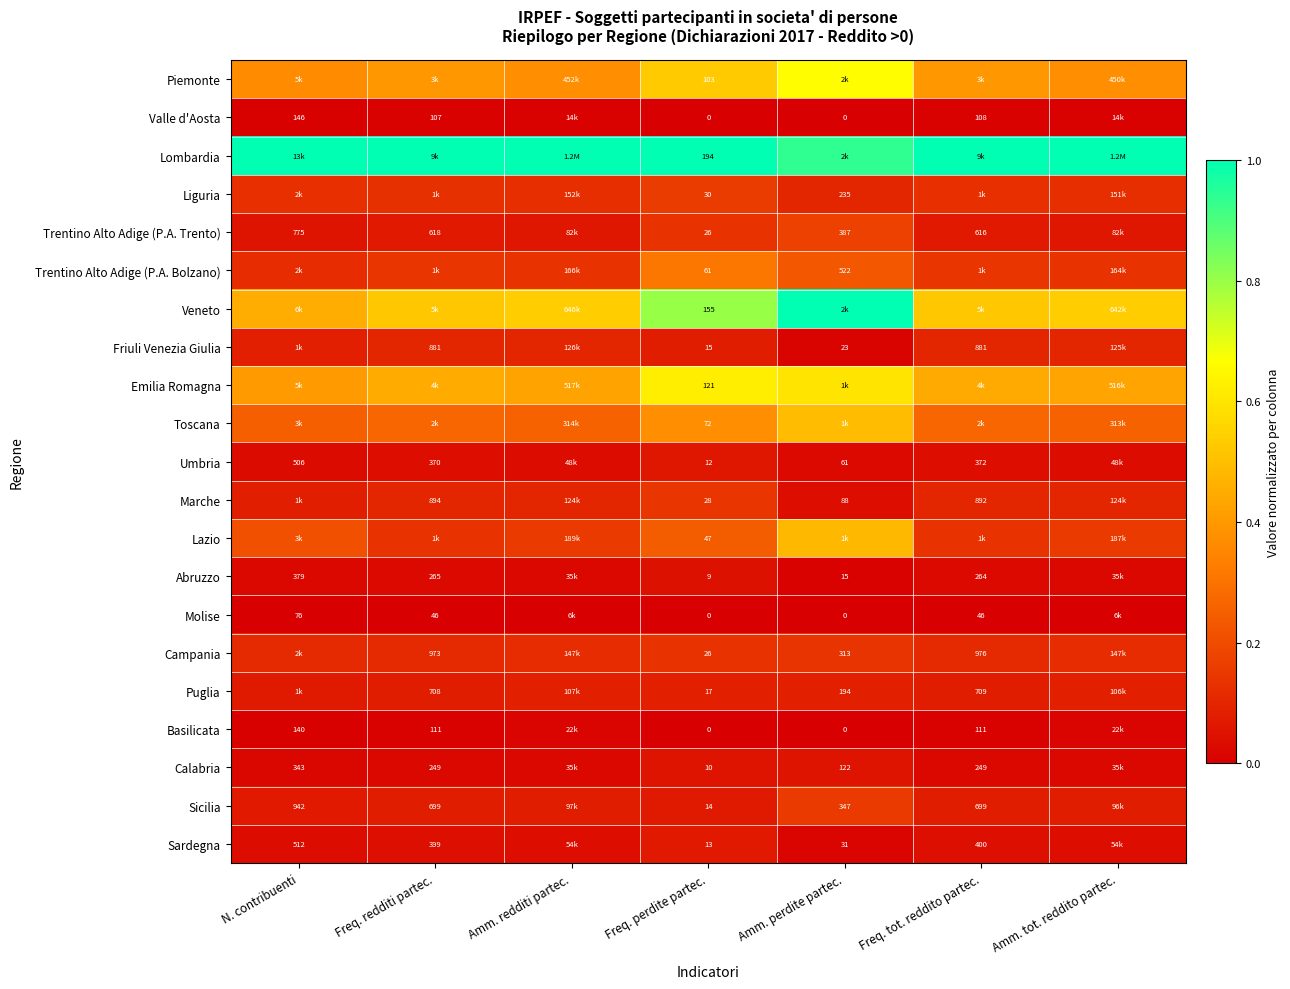

Is the value of Abruzzo at Amm. perdite partec. greater than the value of Sicilia at N. contribuenti?

No